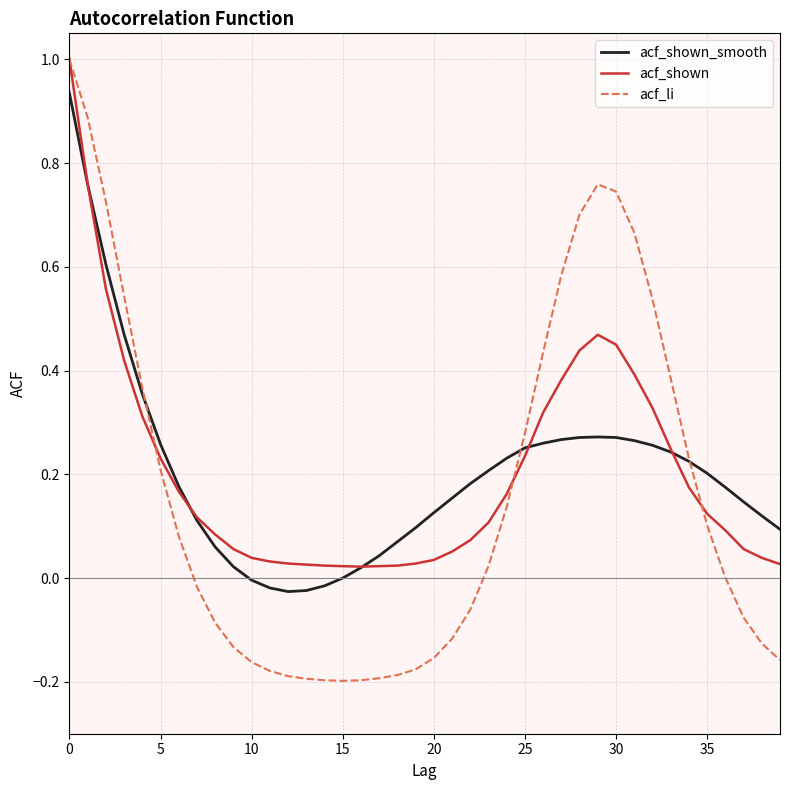

Which series has the widest spread of values?

acf_li